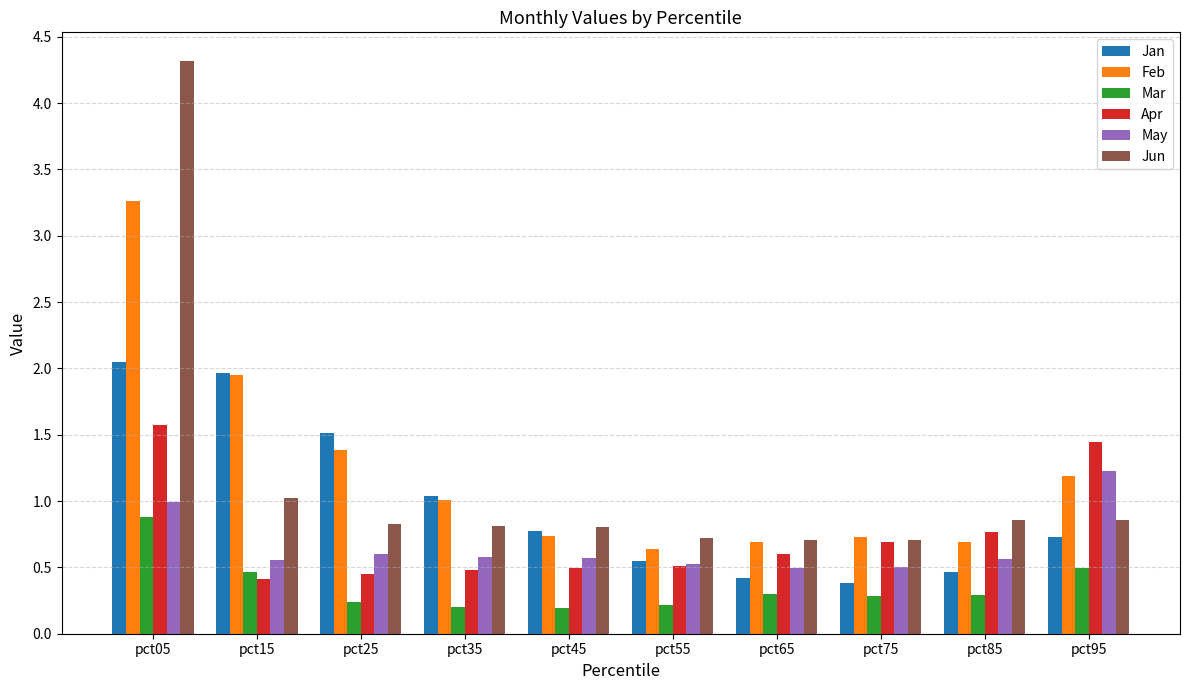

How many bars are there in each group?

6